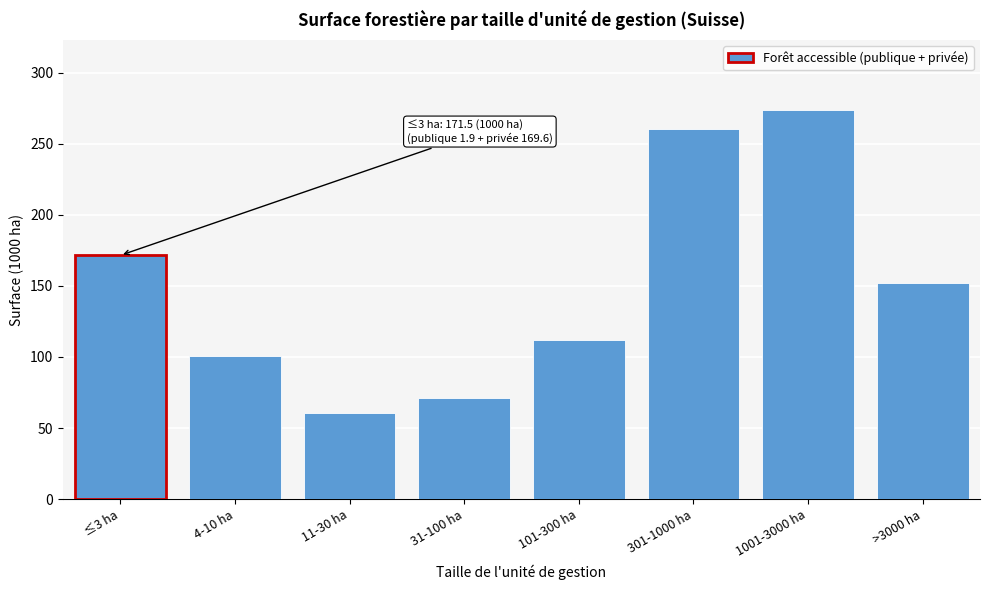

Reading left to right, what are all the values shown in this chart?

≤3 ha=171.5	4-10 ha=100.9	11-30 ha=60.5	31-100 ha=71.0	101-300 ha=112.0	301-1000 ha=260.7	1001-3000 ha=273.7	>3000 ha=151.9